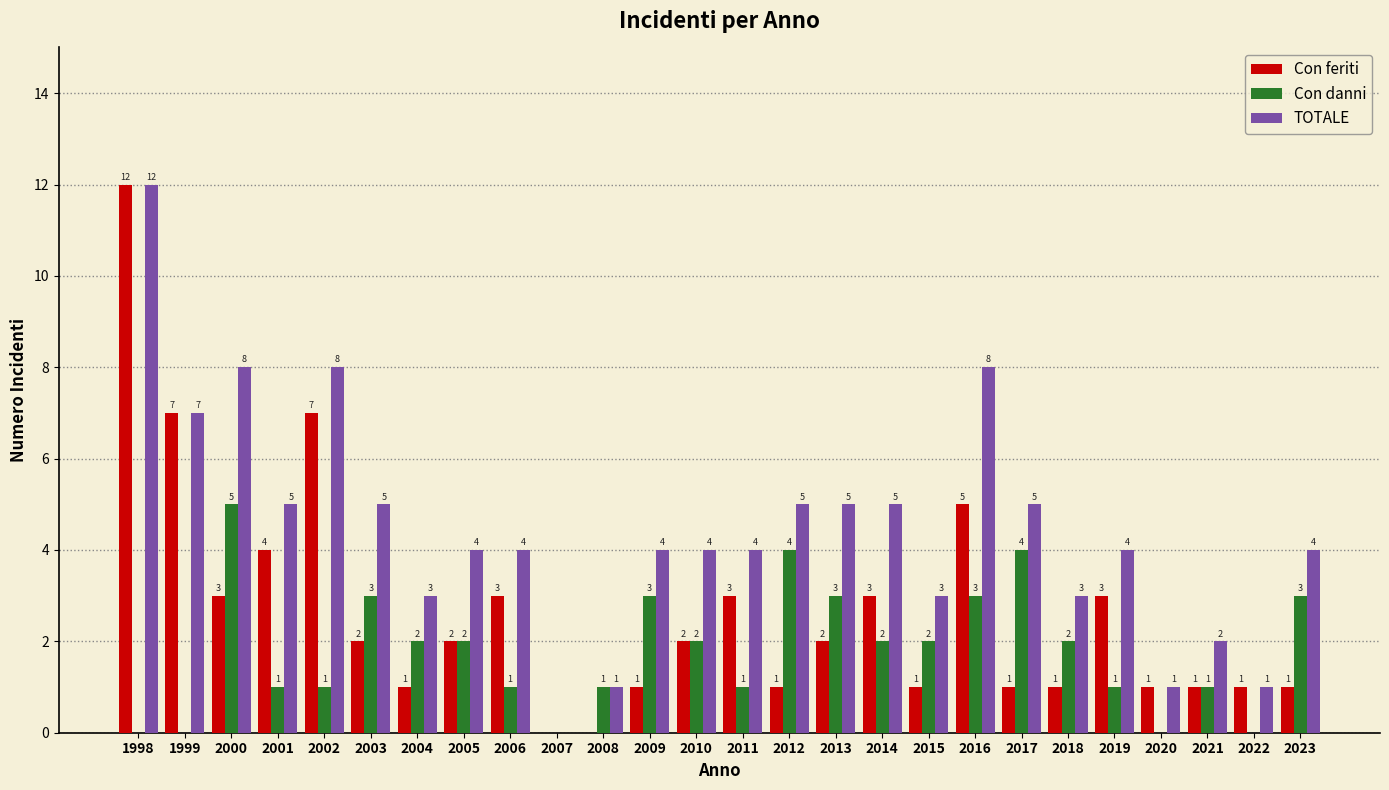

Reading right to left, list all the values displayed in this chart.

Con feriti: 2023=1	2022=1	2021=1	2020=1	2019=3	2018=1	2017=1	2016=5	2015=1	2014=3	2013=2	2012=1	2011=3	2010=2	2009=1	2008=0	2007=0	2006=3	2005=2	2004=1	2003=2	2002=7	2001=4	2000=3	1999=7	1998=12
Con danni: 2023=3	2022=0	2021=1	2020=0	2019=1	2018=2	2017=4	2016=3	2015=2	2014=2	2013=3	2012=4	2011=1	2010=2	2009=3	2008=1	2007=0	2006=1	2005=2	2004=2	2003=3	2002=1	2001=1	2000=5	1999=0	1998=0
TOTALE: 2023=4	2022=1	2021=2	2020=1	2019=4	2018=3	2017=5	2016=8	2015=3	2014=5	2013=5	2012=5	2011=4	2010=4	2009=4	2008=1	2007=0	2006=4	2005=4	2004=3	2003=5	2002=8	2001=5	2000=8	1999=7	1998=12